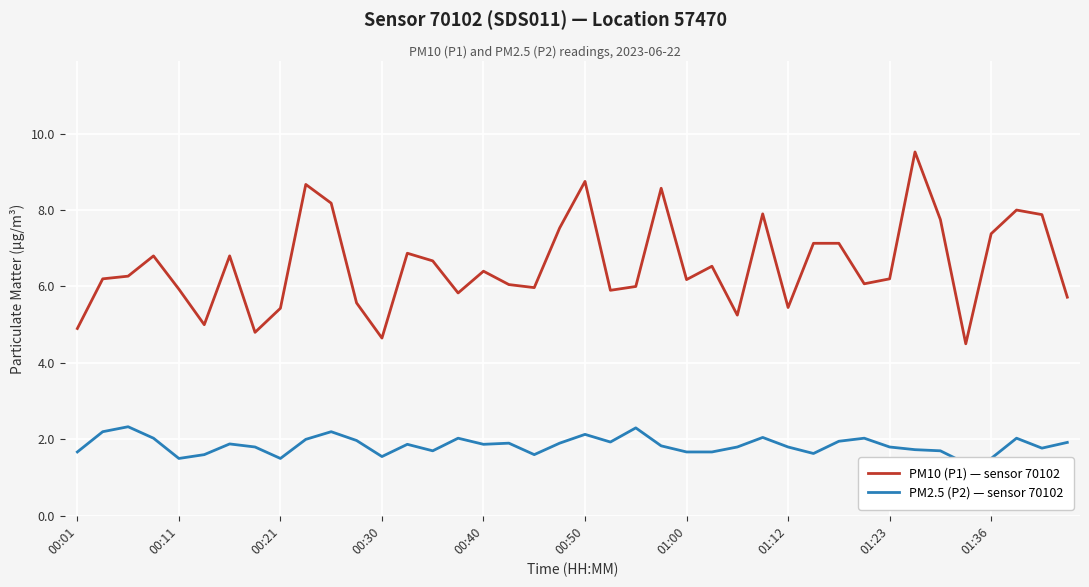

The PM10 (P1) — sensor 70102 series shows 8.2 at 01:12. True or false?

False